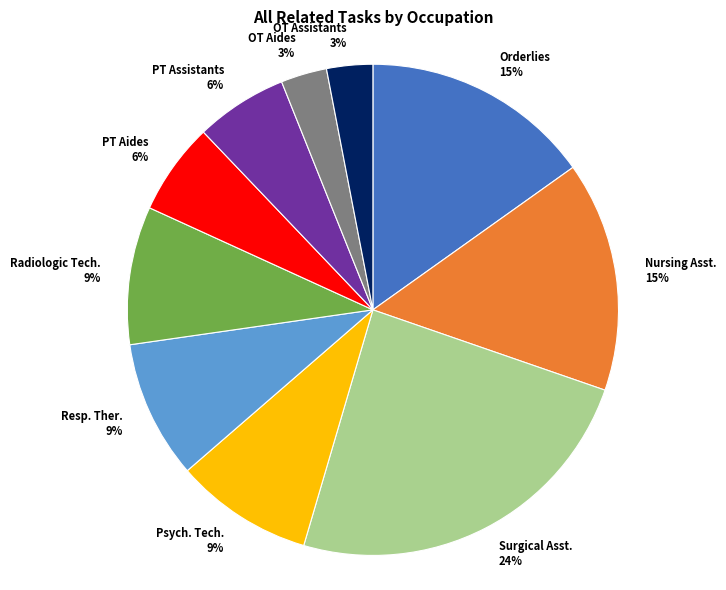

To the nearest percent, what is the average slice percentage?

10%